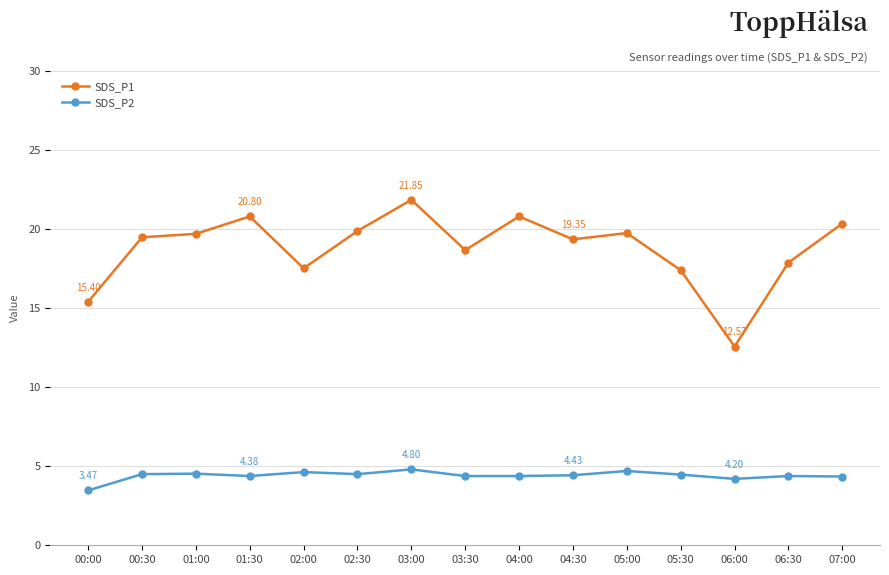

What is the maximum value shown in the chart?

21.9